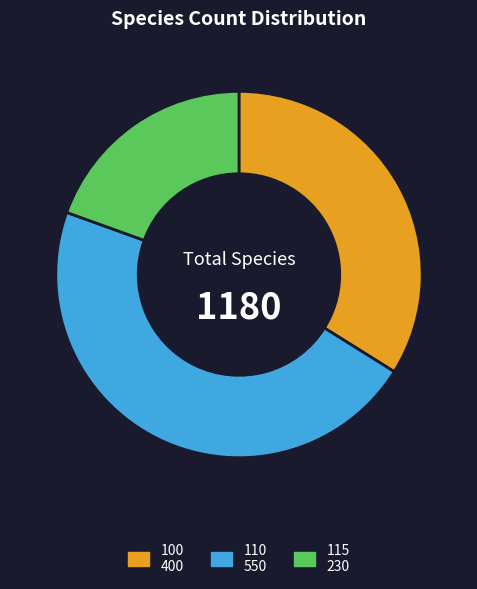

How many segments does this pie chart have?

3